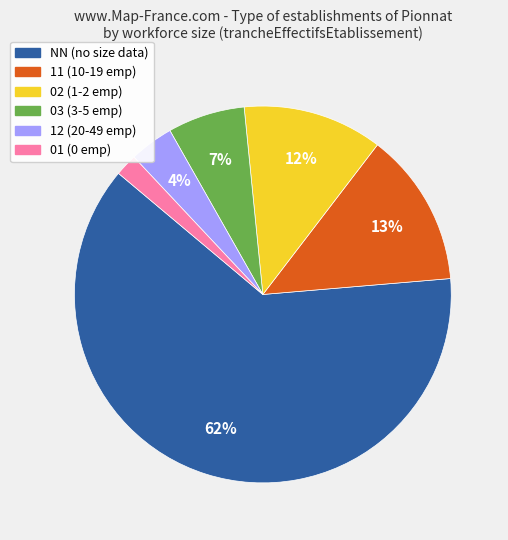

To the nearest percent, what is the average slice percentage?

17%